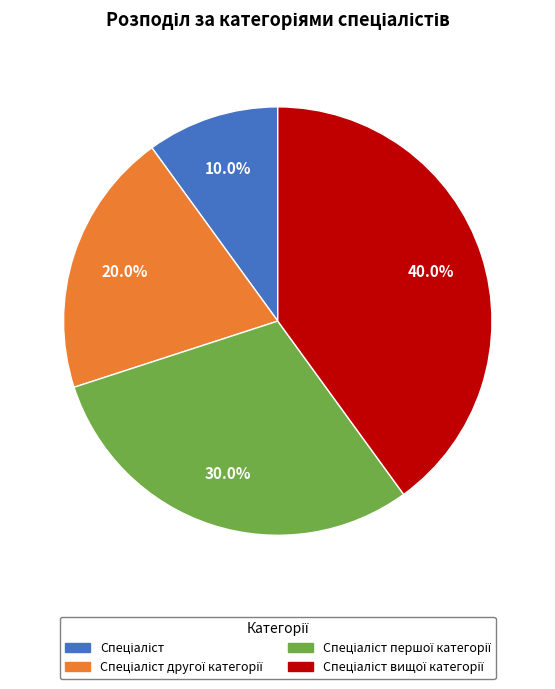

Is there any slice that represents more than half of the pie?

No